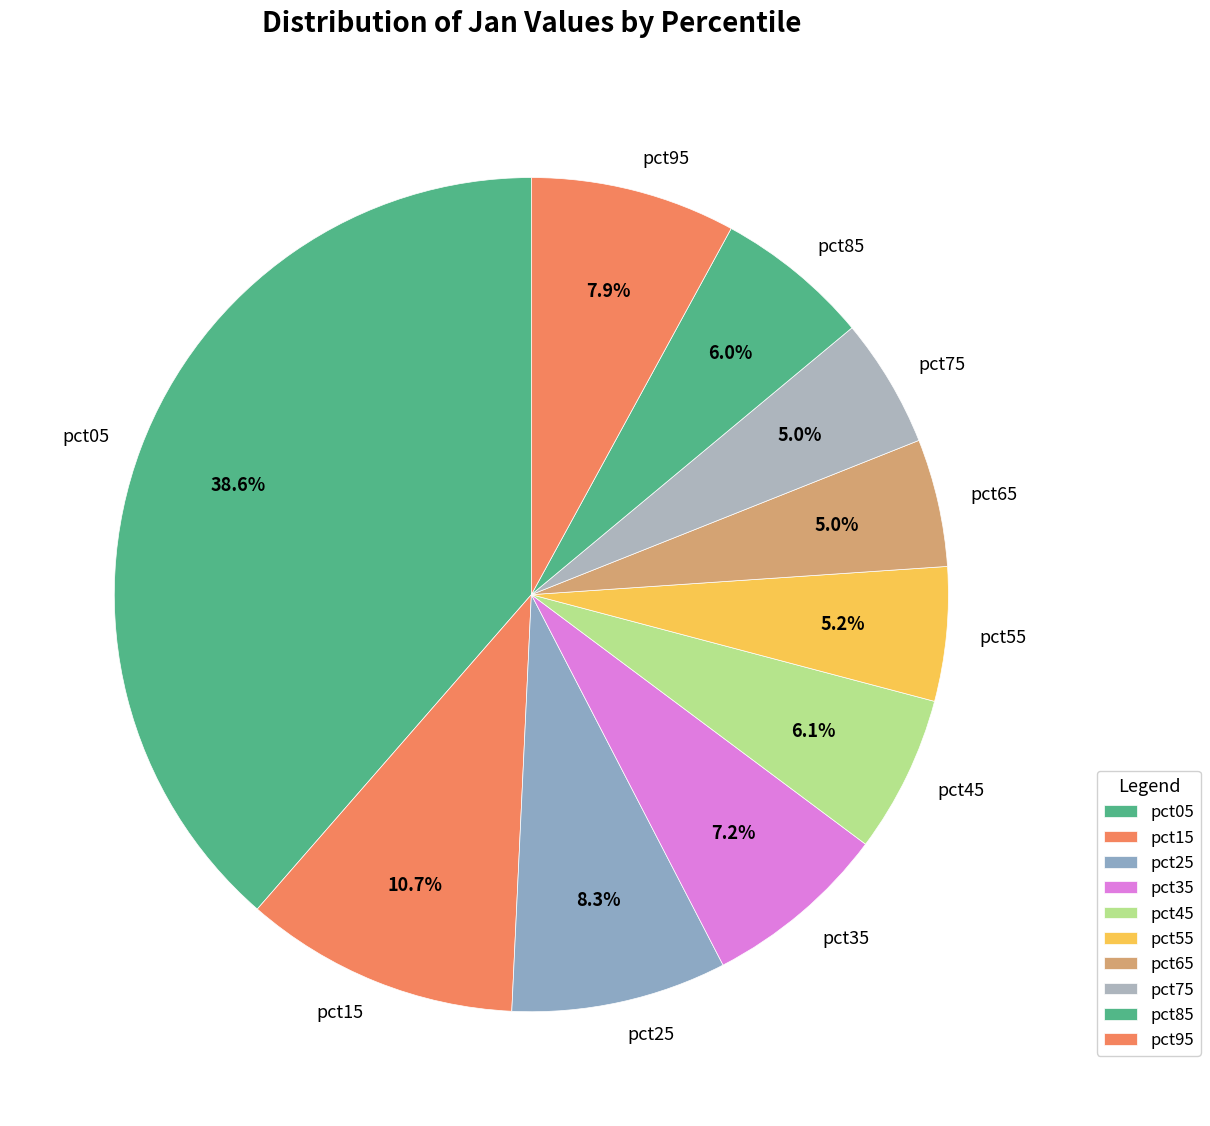

Which category has the biggest portion of the pie?

pct05